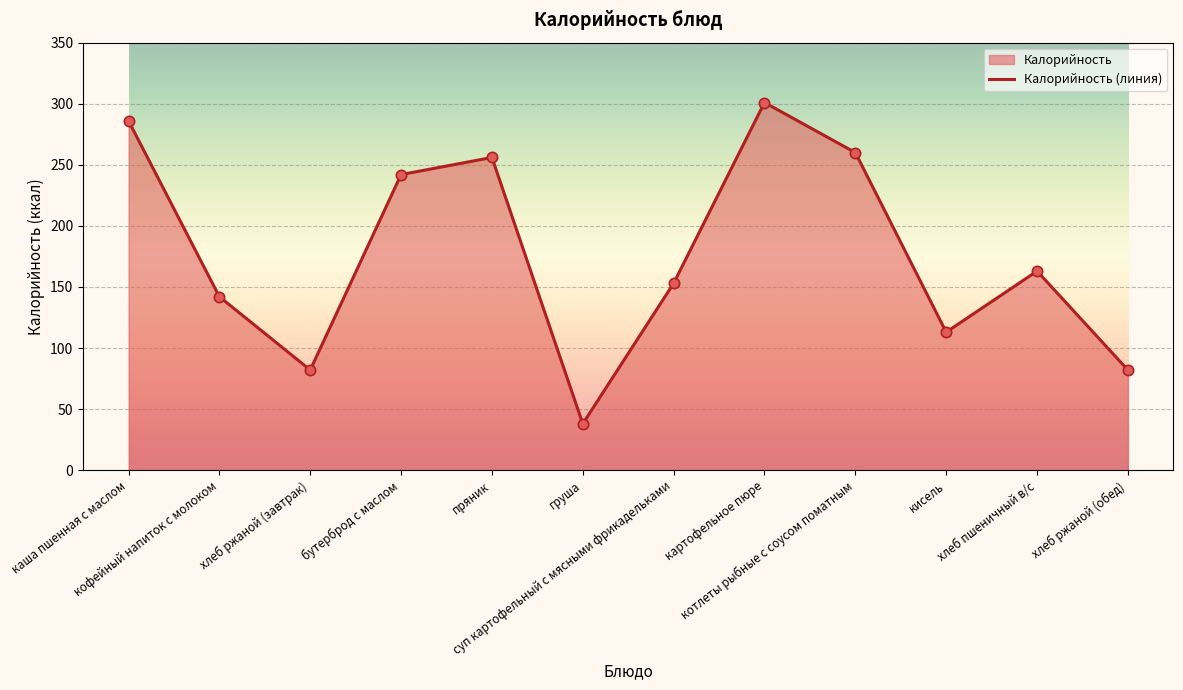

Approximately how many times larger is the value at котлеты рыбные с соусом поматным compared to бутерброд с маслом?

1.1